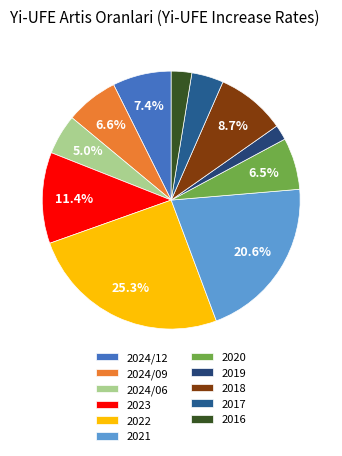

Which slice is the smallest?

2019